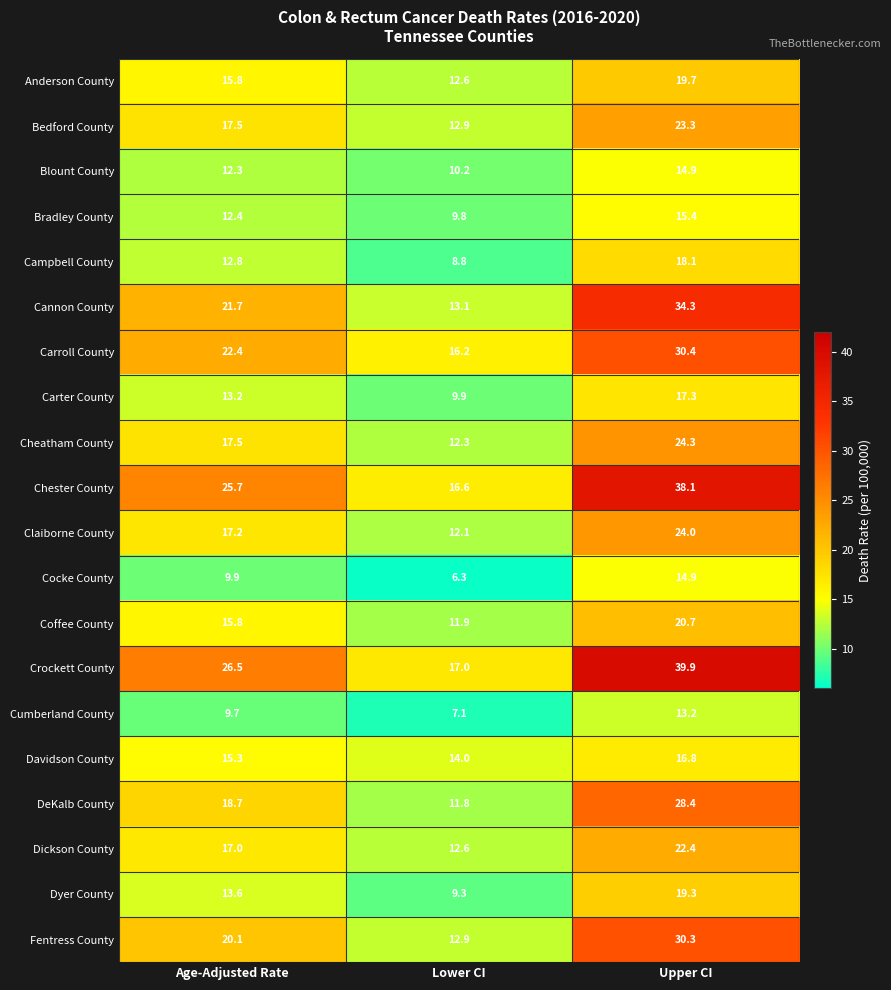

Is it true that Bedford County equals 23.3 at Upper CI?

True